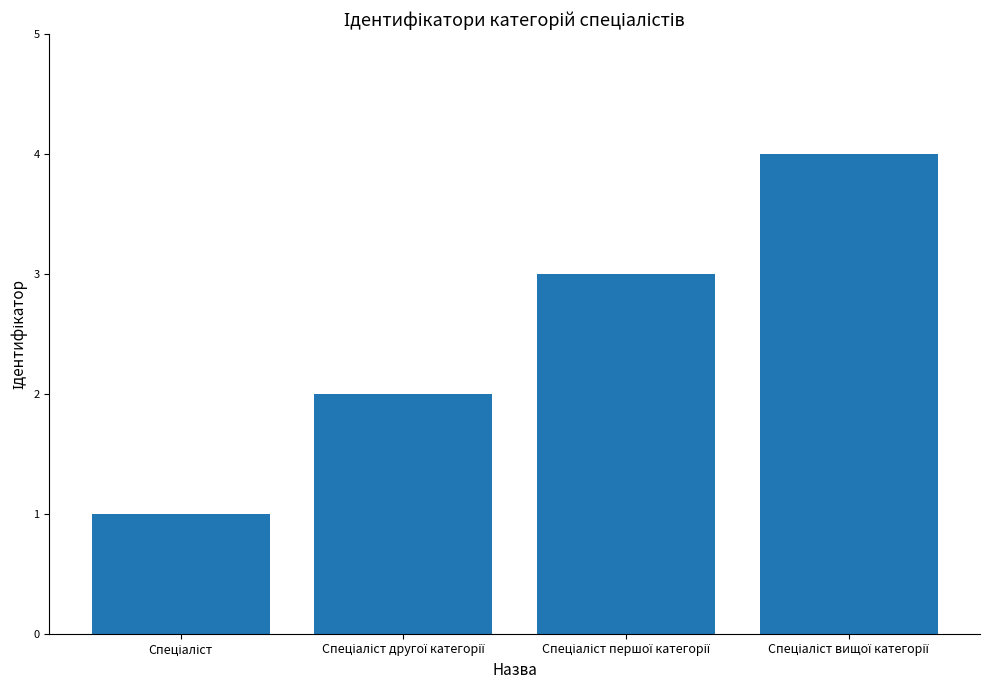

What is the sum of all values?

10